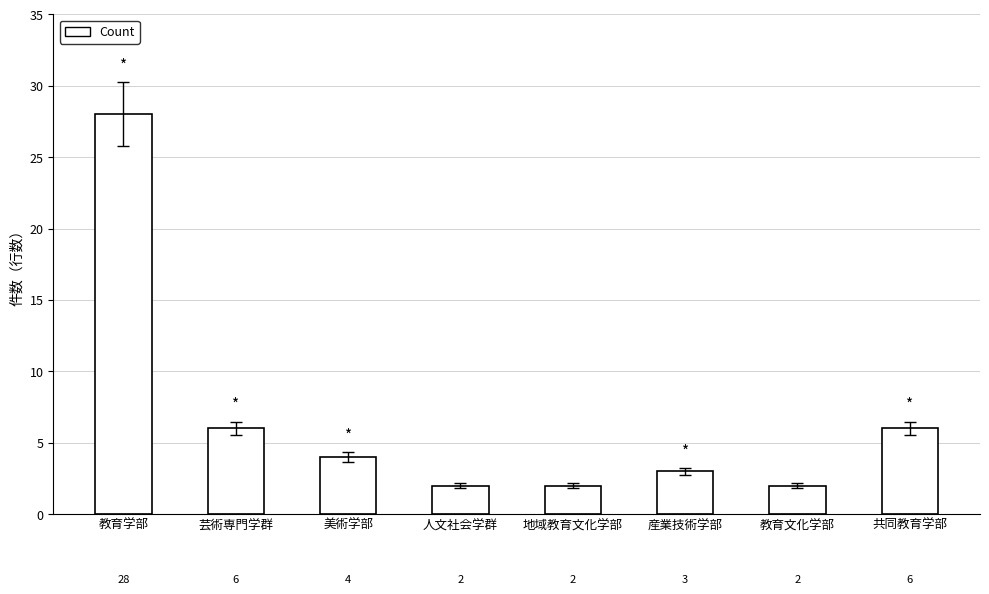

How many distinct data groups are displayed?

1